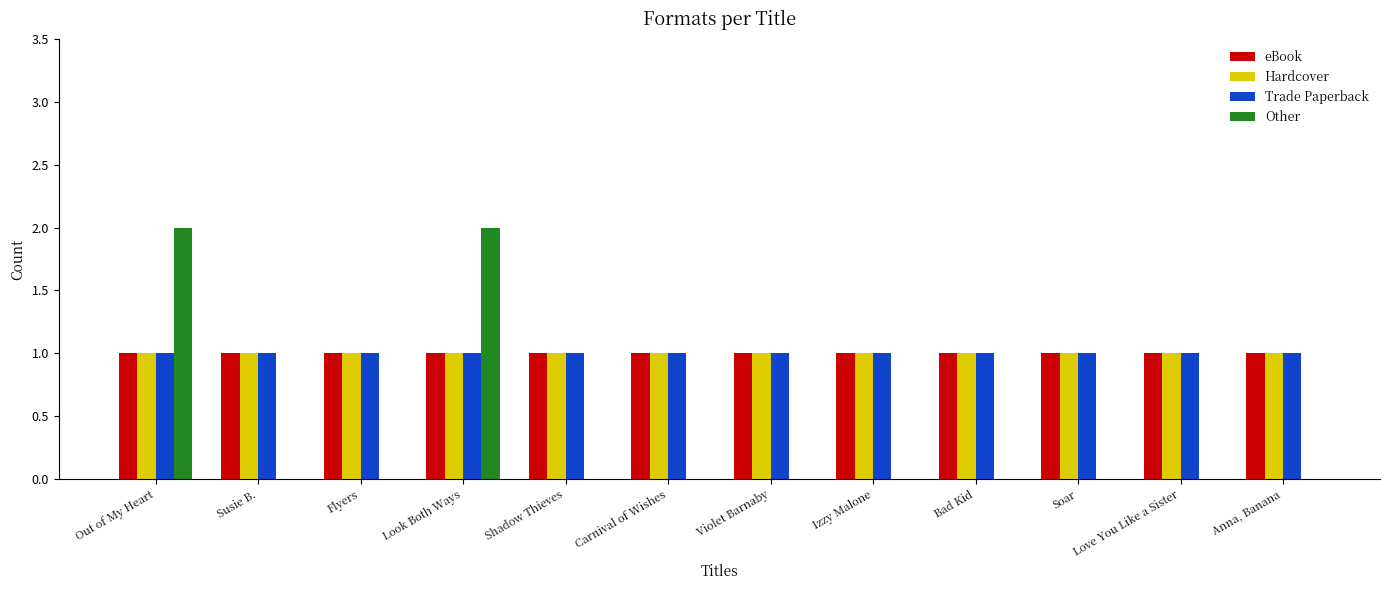

Reading left to right, list all the values displayed in this chart.

eBook: 1	1	1	1	1	1	1	1	1	1	1	1
Hardcover: 1	1	1	1	1	1	1	1	1	1	1	1
Trade Paperback: 1	1	1	1	1	1	1	1	1	1	1	1
Other: 2	0	0	2	0	0	0	0	0	0	0	0